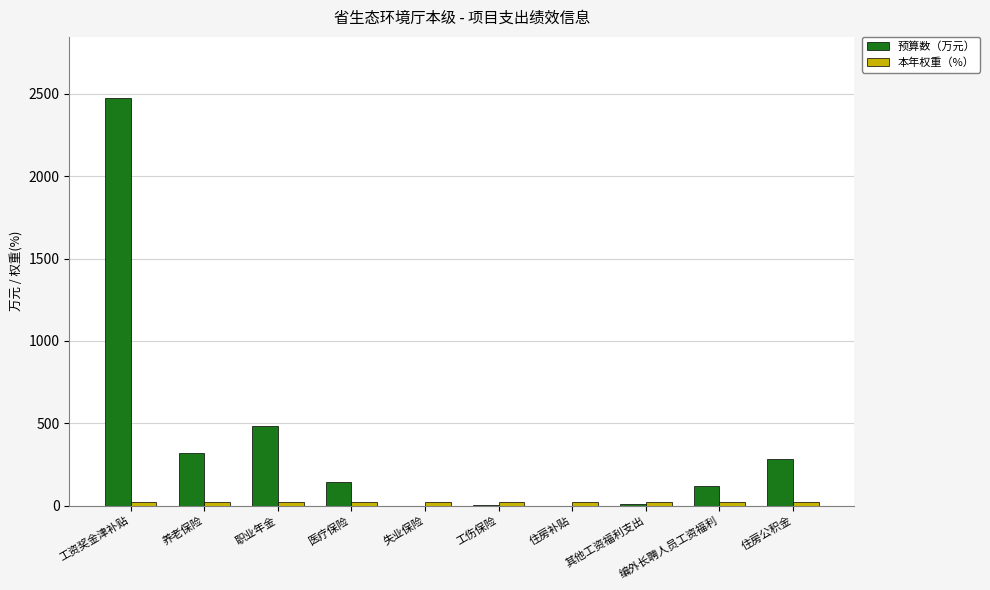

What is the total value across all series at 住房补贴?

20.2